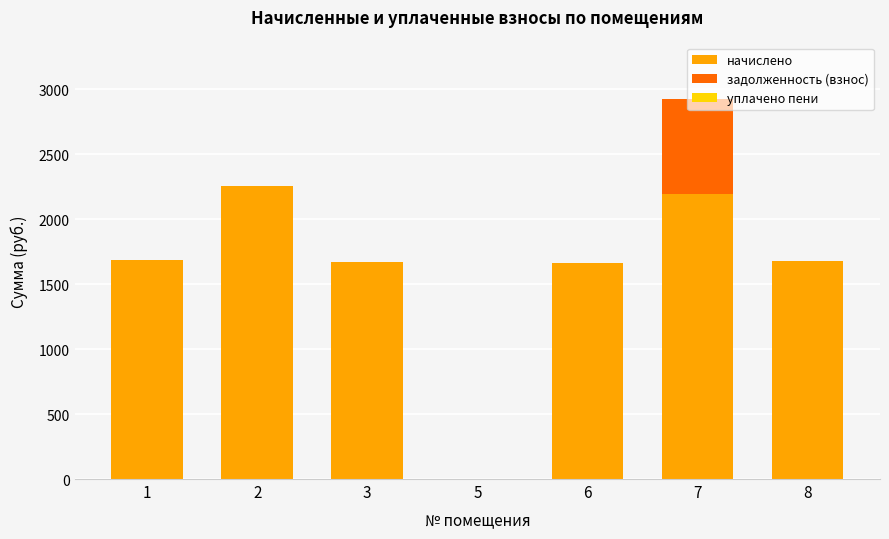

What is the average value of the начислено series?

1593.1